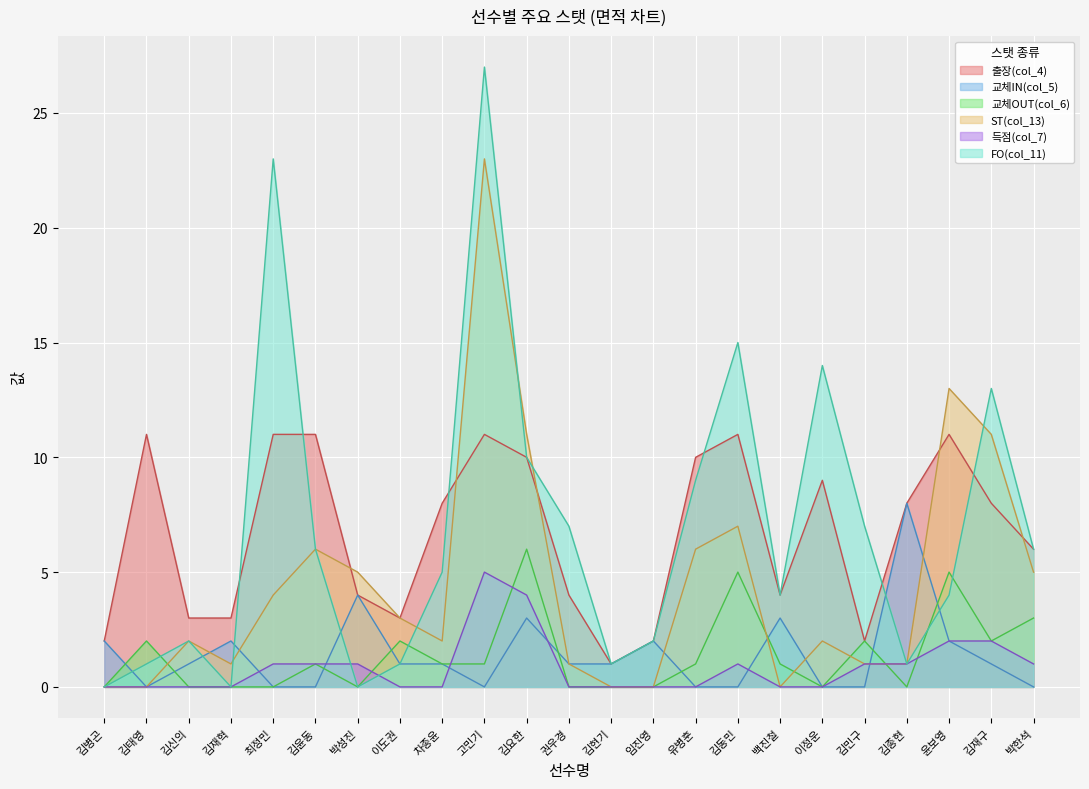

What is the label of the 5th point from the right?

김민구